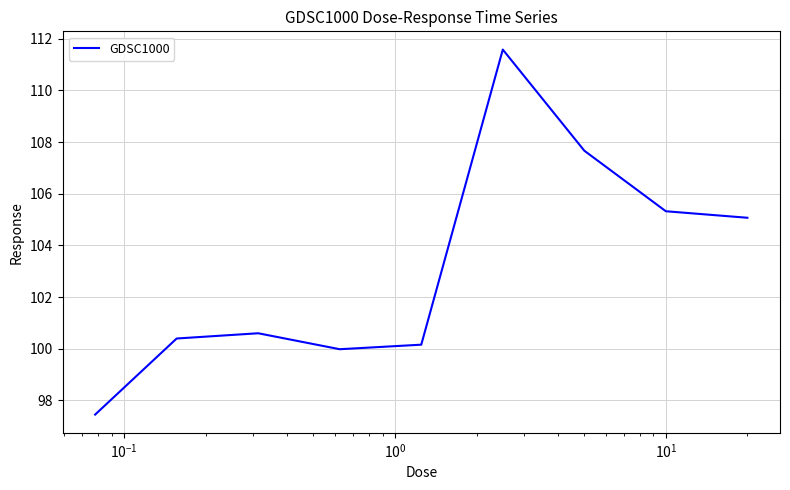

What is the difference between the maximum and minimum values?

14.1